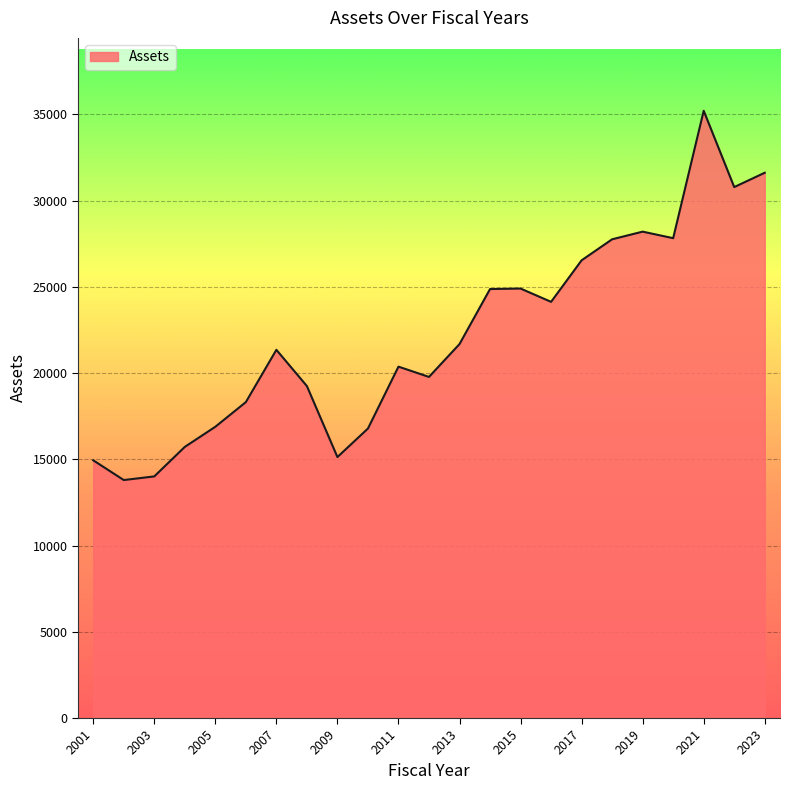

How many lines are shown in the chart?

1